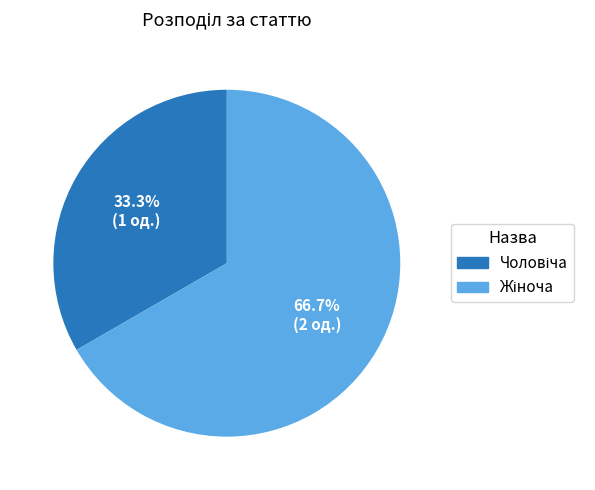

Is there a majority slice in this chart?

Yes